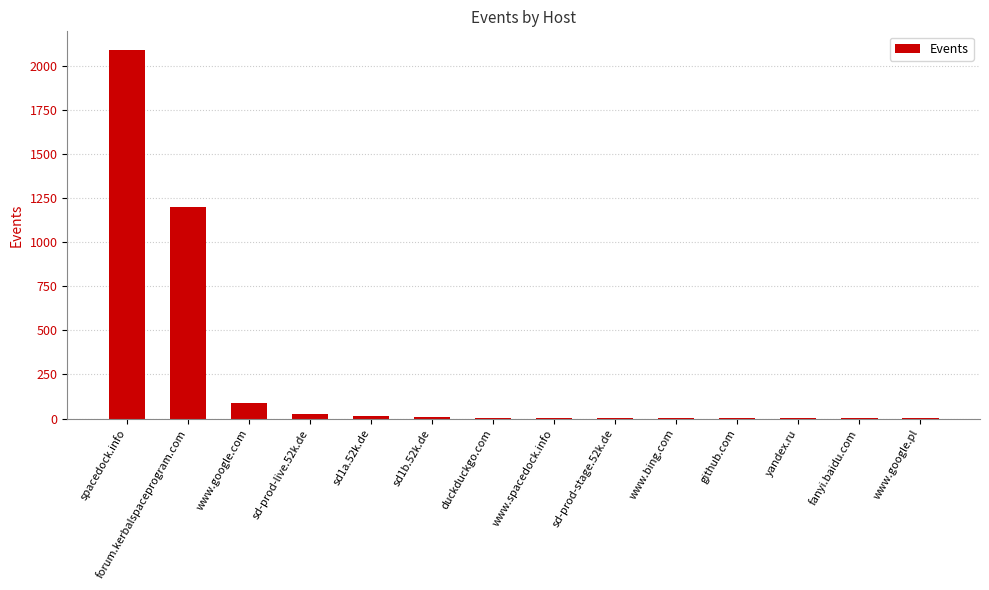

The chart shows a value of 477 at spacedock.info. True or false?

False